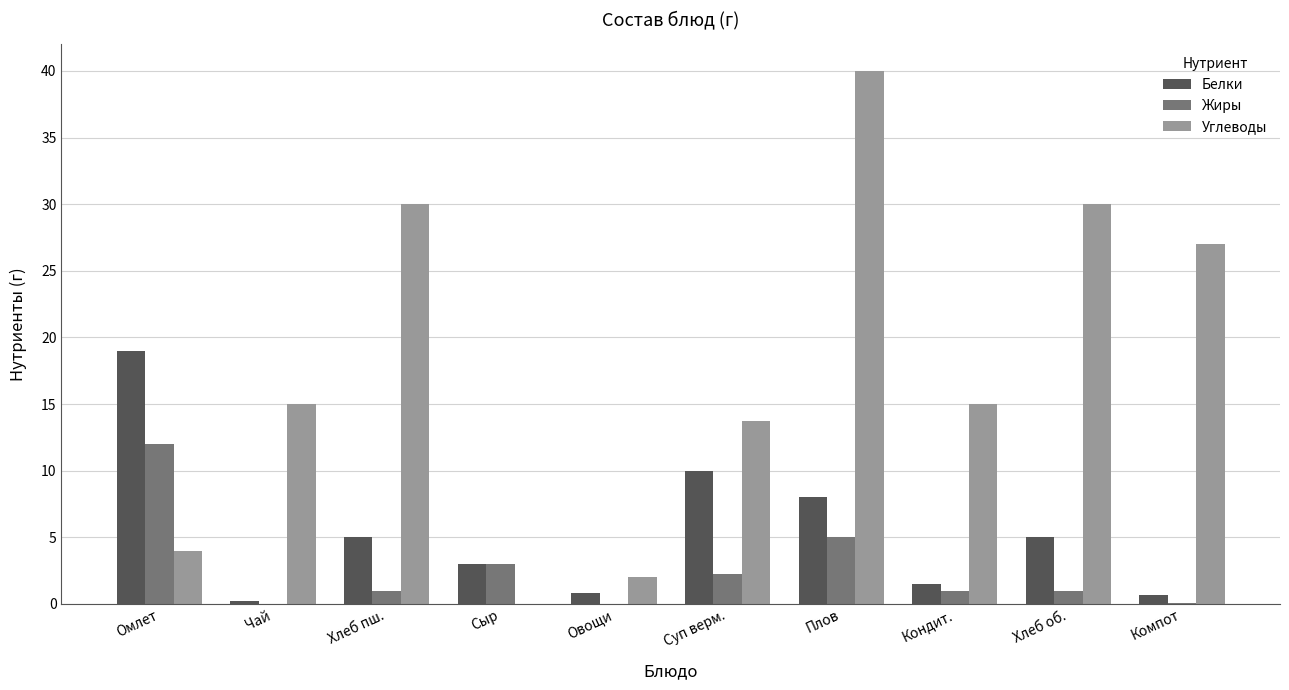

The value of Жиры at Омлет is 12.0. True or false?

True